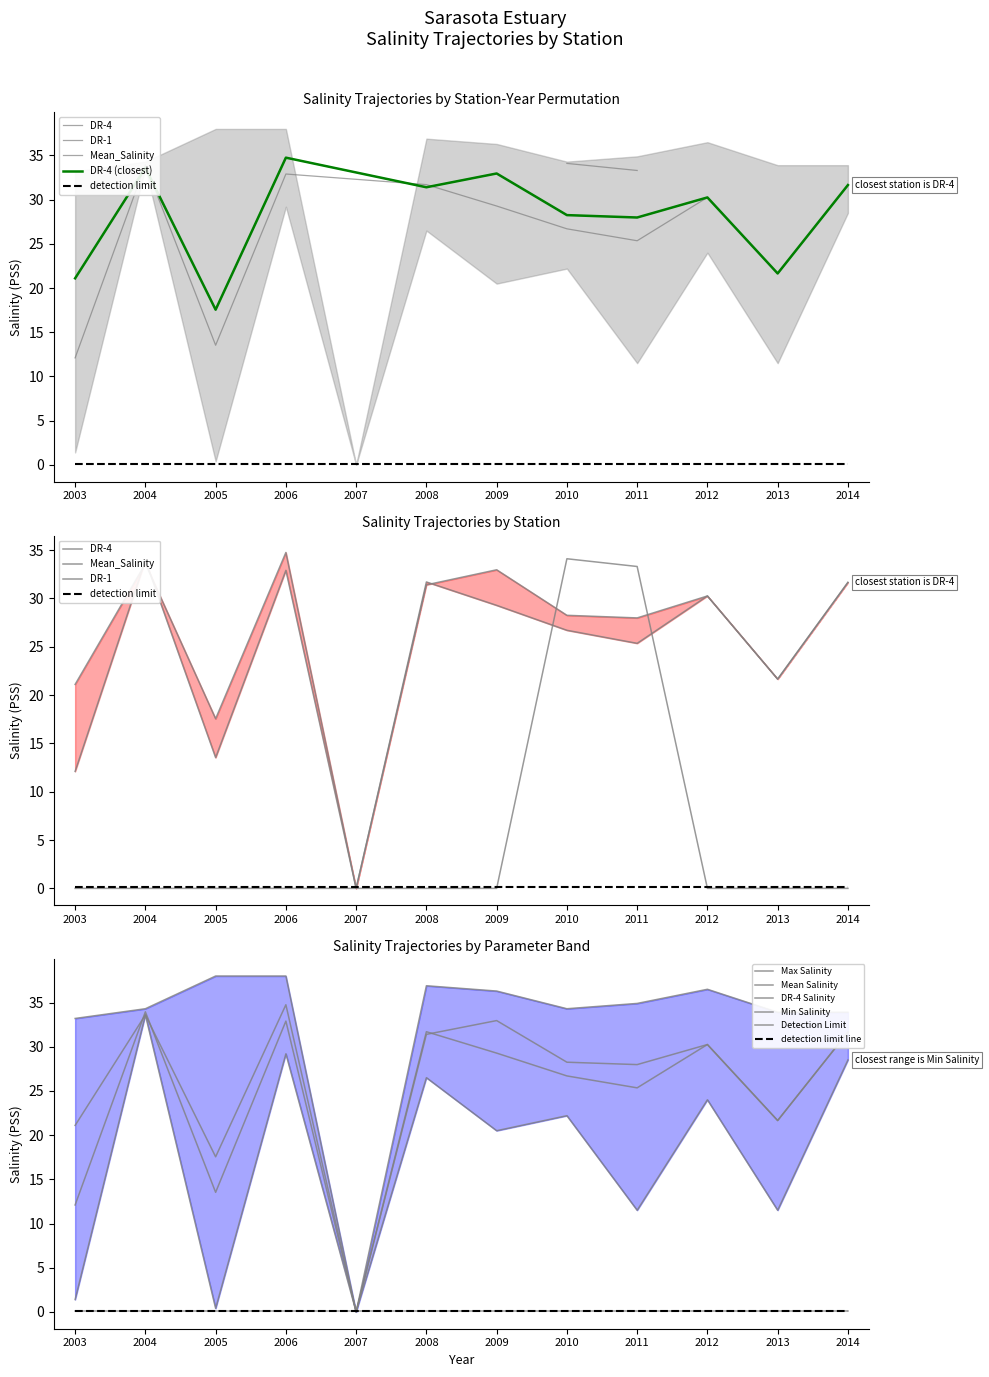

Between which two adjacent categories do DR-4 and DR-1 first intersect?

2009 and 2010